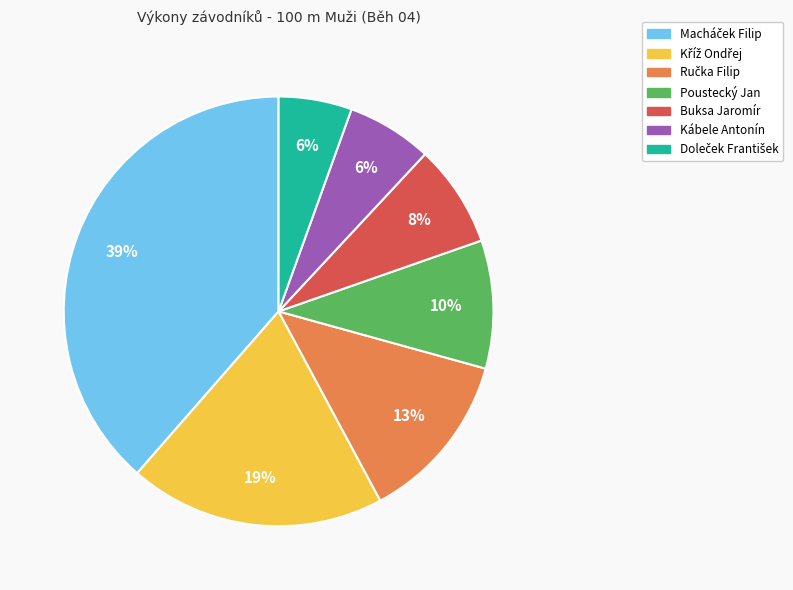

Which has a higher value, Buksa Jaromír or Kábele Antonín?

Buksa Jaromír